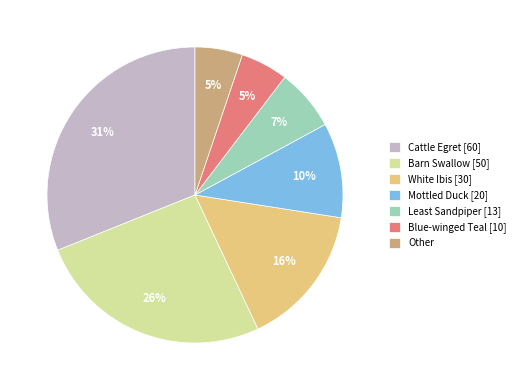

Which has a higher value, White Ibis [30] or Barn Swallow [50]?

Barn Swallow [50]